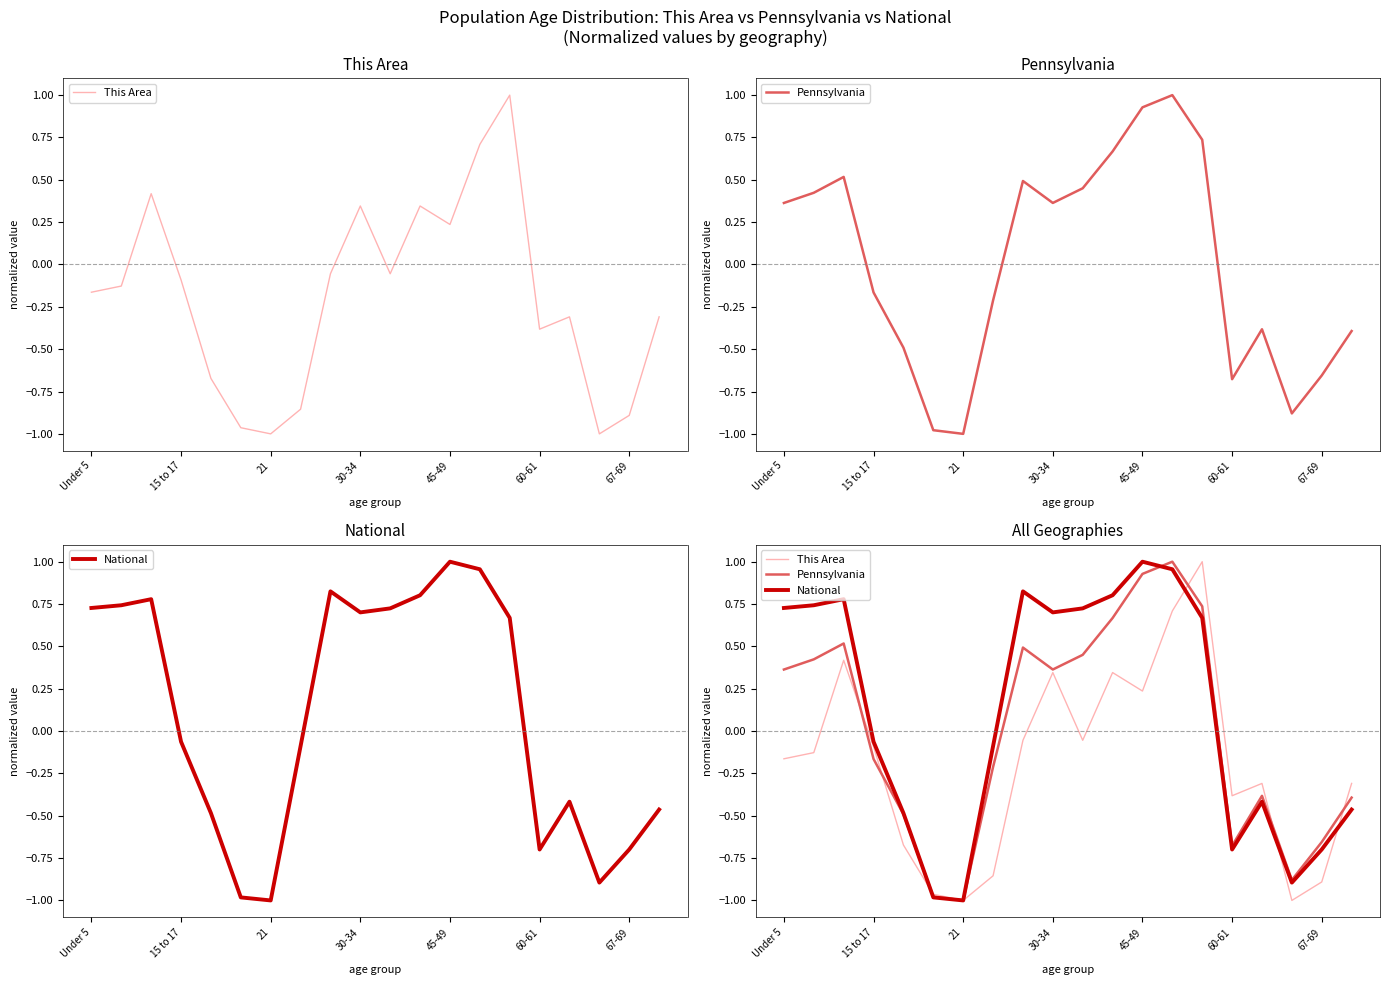

Reading left to right, list all the values displayed in this chart.

This Area: -0.2	-0.1	0.4	-0.1	-0.7	-1.0	-1.0	-0.9	-0.1	0.3	-0.1	0.3	0.2	0.7	1.0	-0.4	-0.3	-1.0	-0.9	-0.3
Pennsylvania: 0.4	0.4	0.5	-0.2	-0.5	-1.0	-1.0	-0.2	0.5	0.4	0.5	0.7	0.9	1.0	0.7	-0.7	-0.4	-0.9	-0.7	-0.4
National: 0.7	0.7	0.8	-0.1	-0.5	-1.0	-1.0	-0.1	0.8	0.7	0.7	0.8	1.0	1.0	0.7	-0.7	-0.4	-0.9	-0.7	-0.5